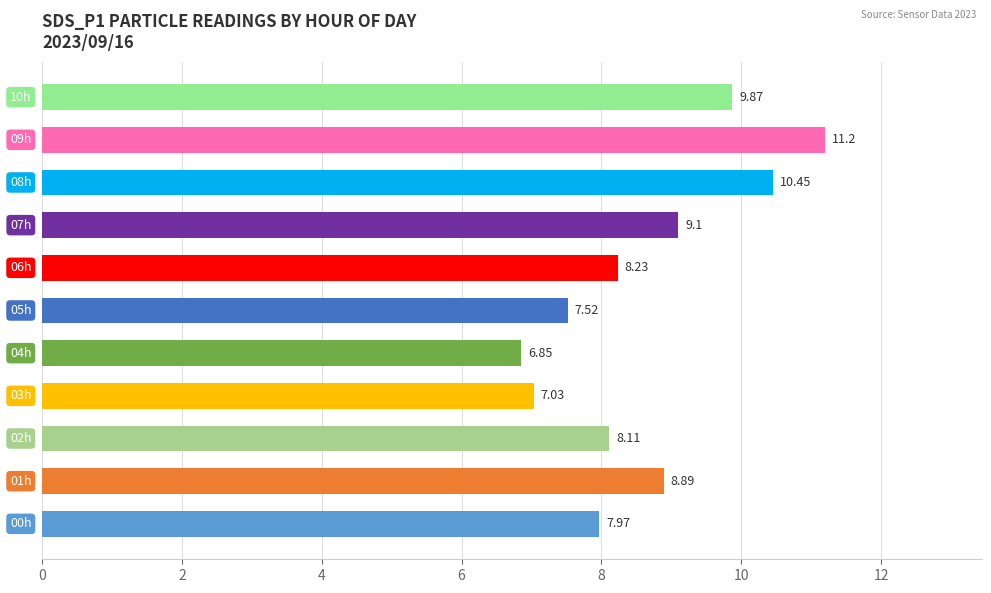

What is the difference between the maximum and second lowest values?

4.2